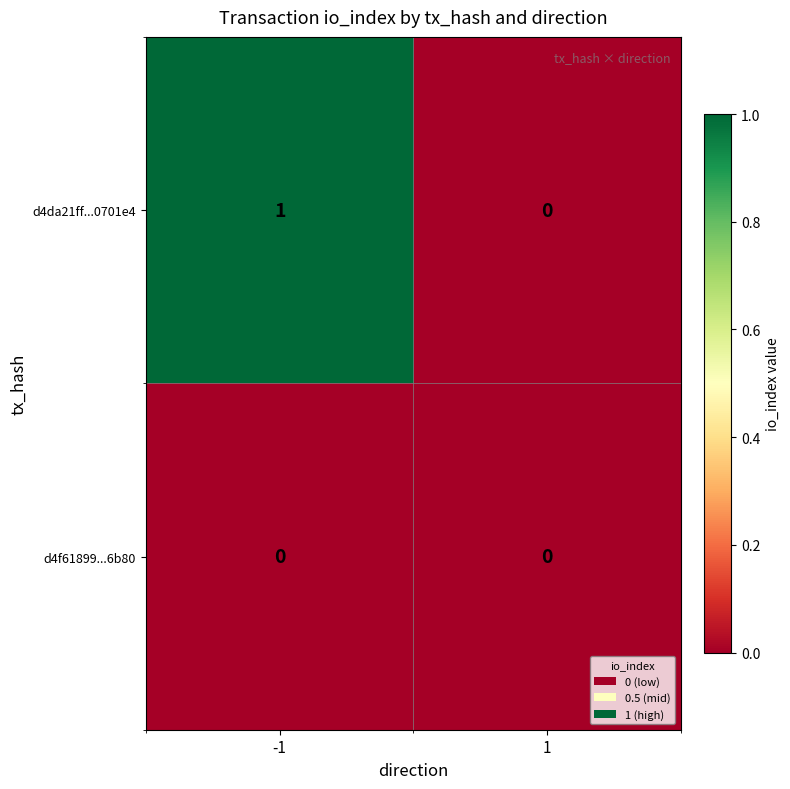

Which series has the widest spread of values?

d4da21ff...0701e4